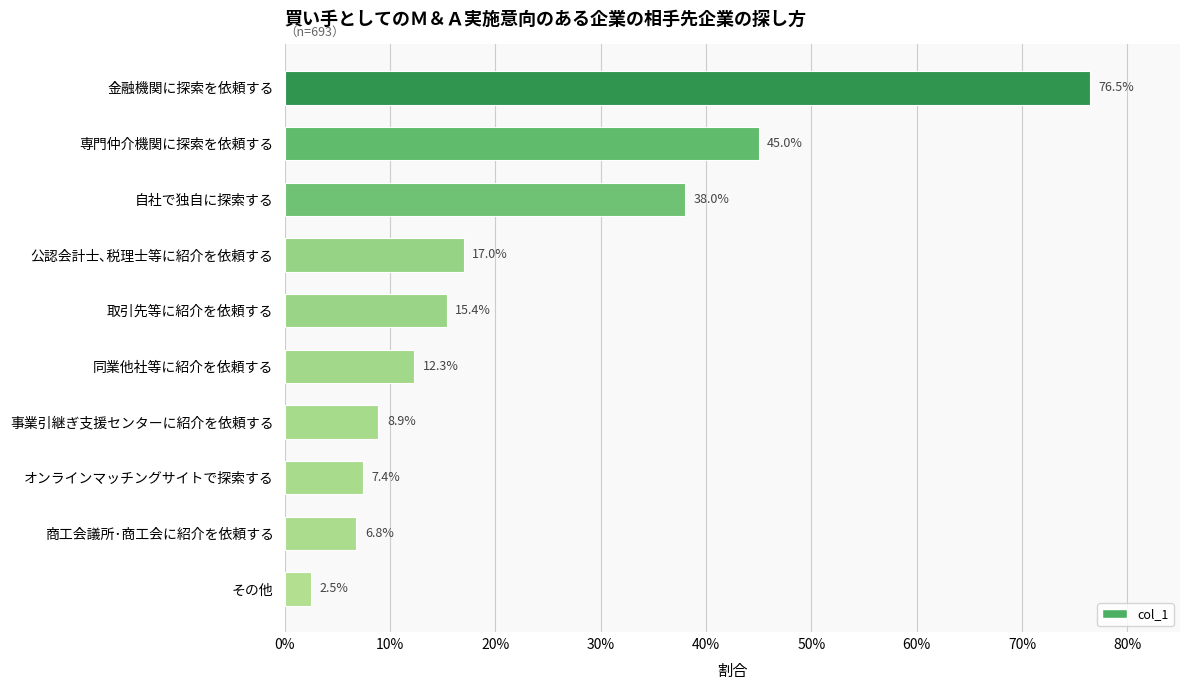

What is the sum of all values?

2.3